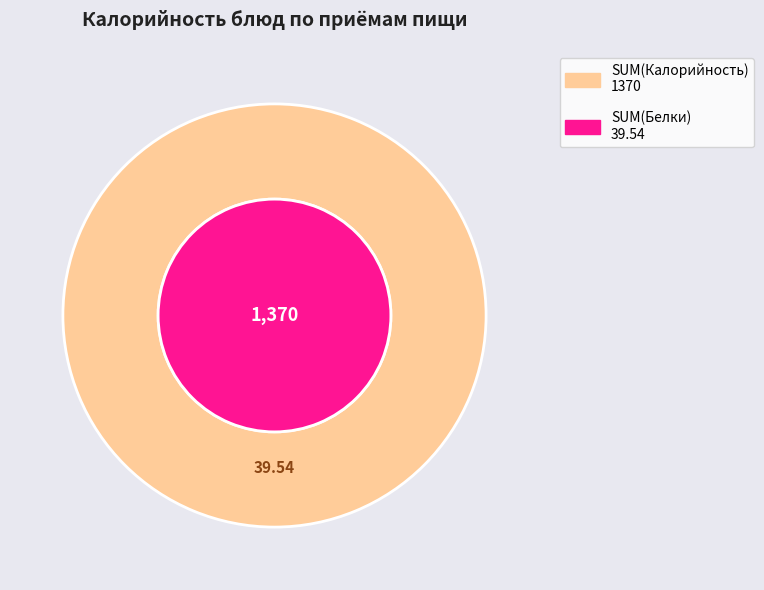

At Хлеб (обед), list the series in order from smallest to largest.

Белки, Калорийность